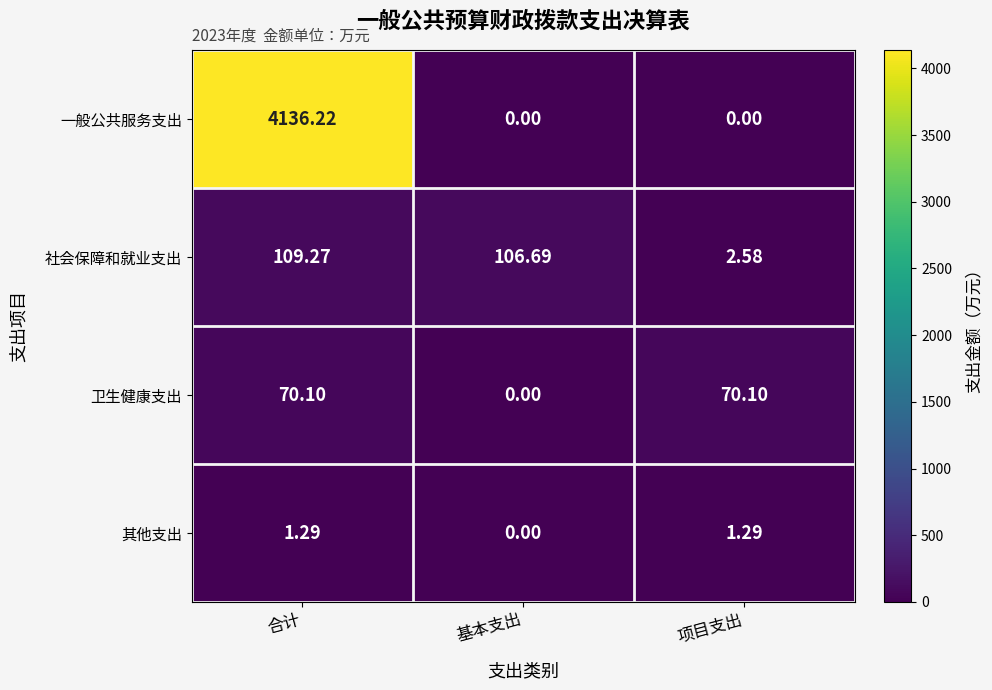

At which label is 卫生健康支出 closest to 35?

基本支出